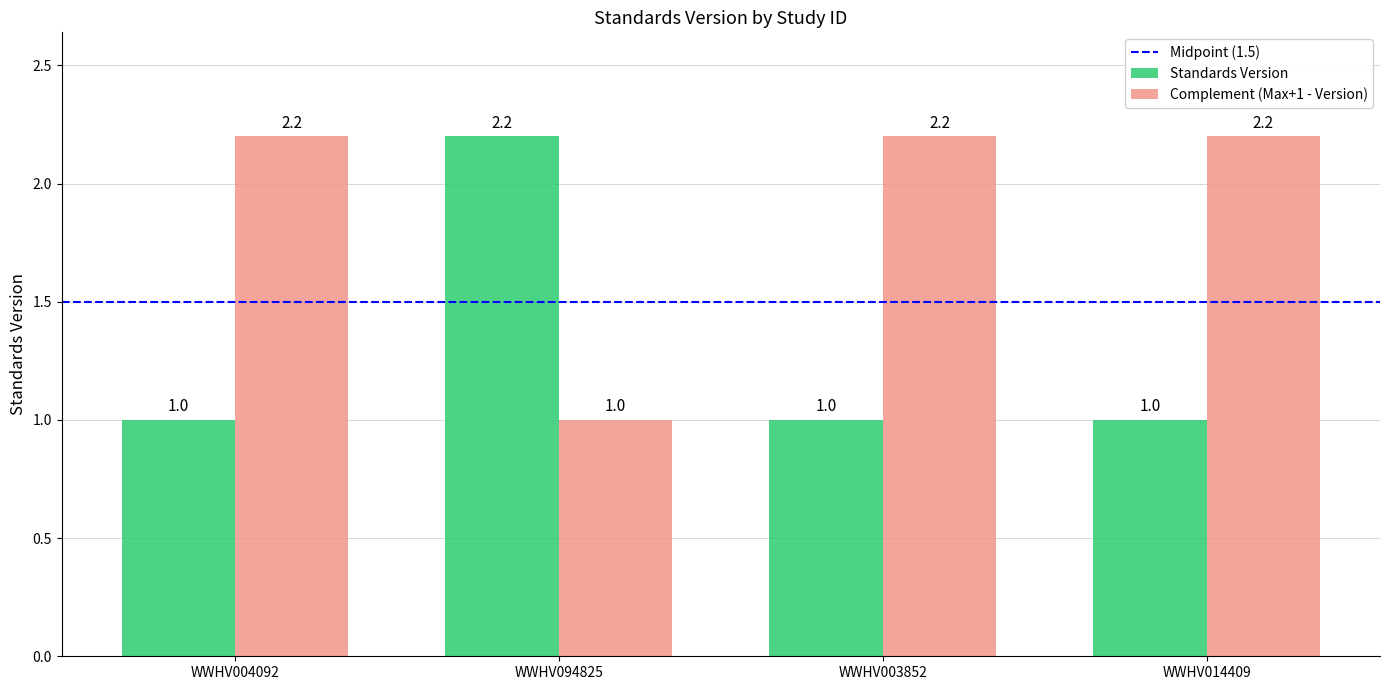

How many series are shown in this chart?

2